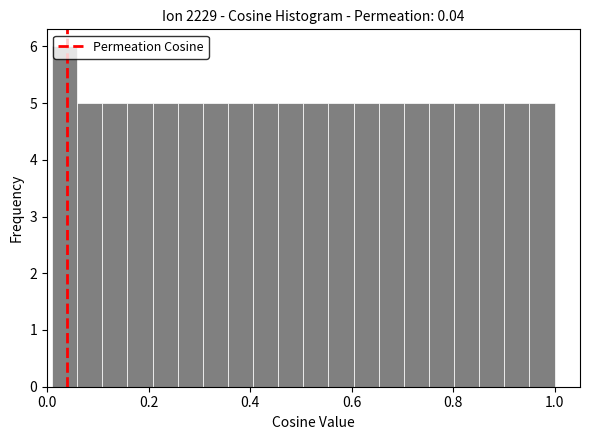

Read against the x-axis, roughly where is the centre of the tallest bar?

0.04